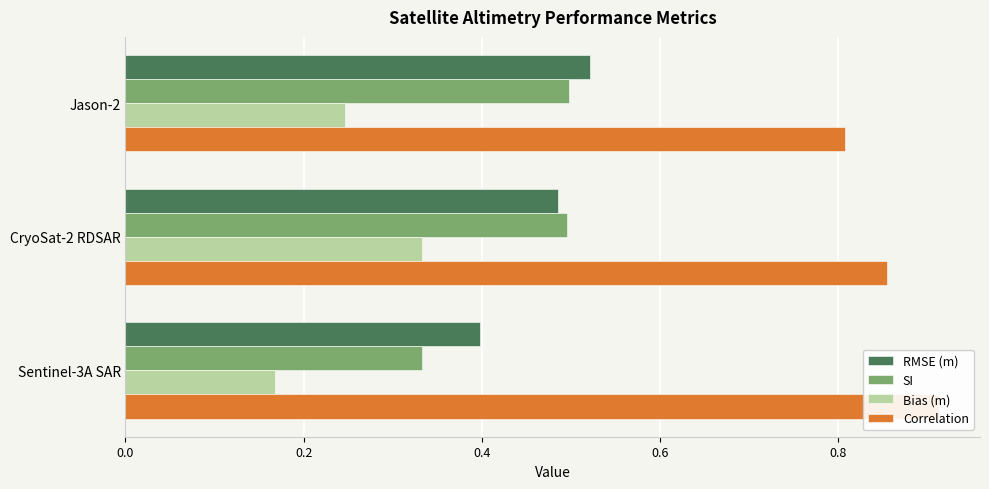

What is the difference between the maximum and minimum values in the SI series?

0.2